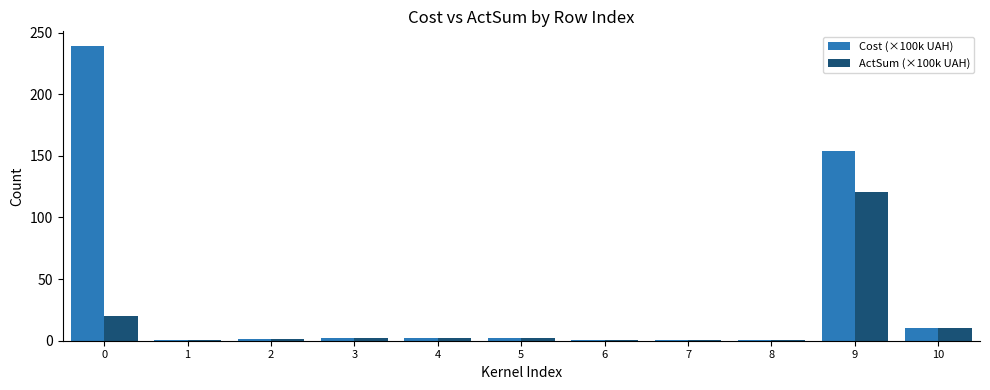

The value of ActSum (×100k UAH) at 4 is 2.0. True or false?

True